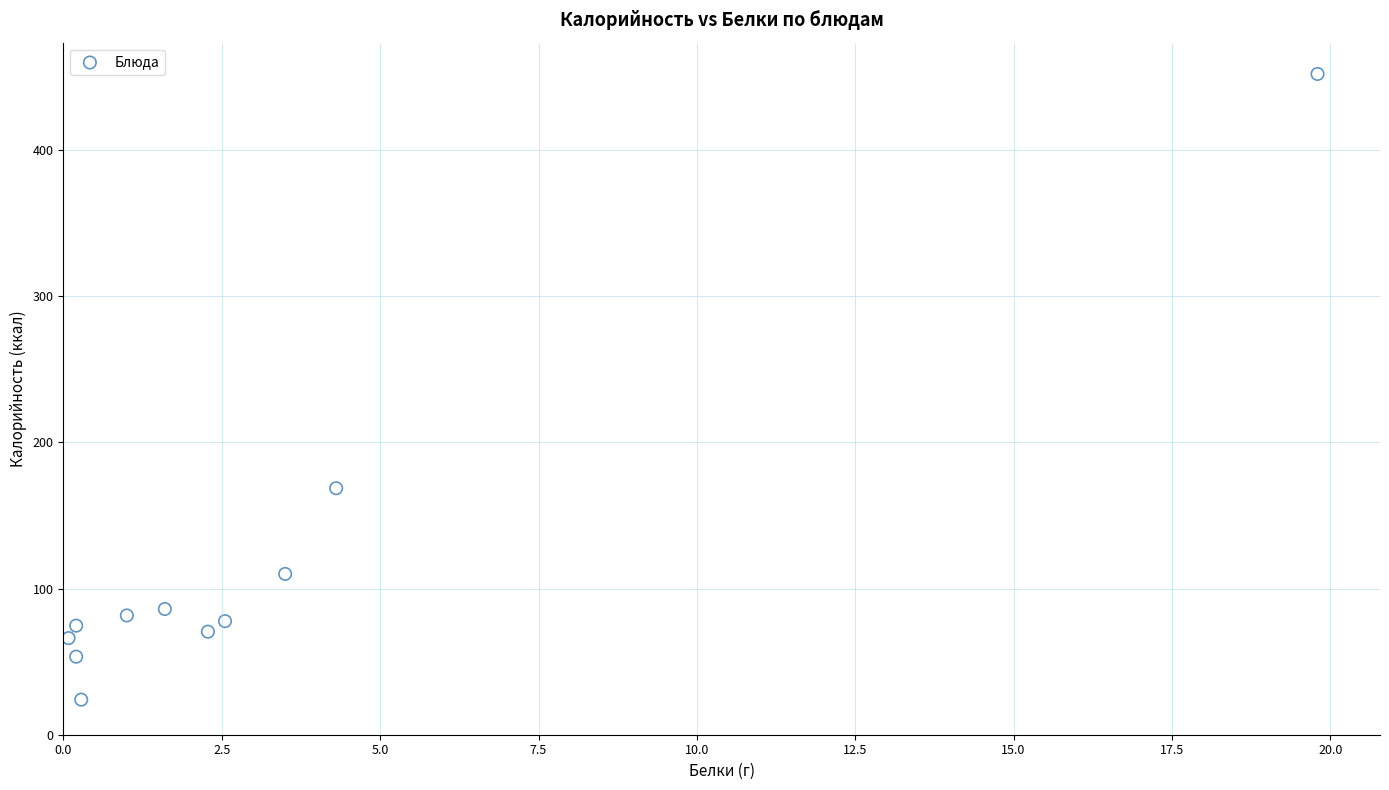

What Y value in the scatter plot is closest to 238?

168.6